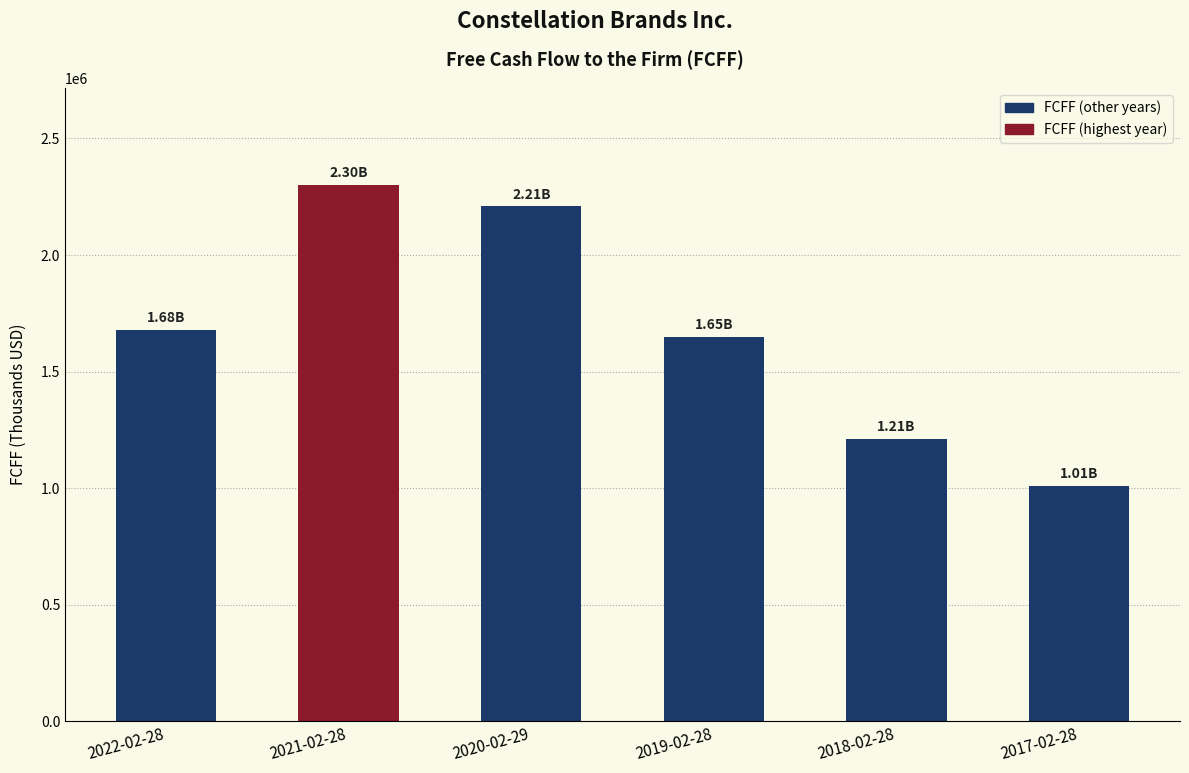

List the labels in order of value, smallest first.

2017-02-28, 2018-02-28, 2019-02-28, 2022-02-28, 2020-02-29, 2021-02-28